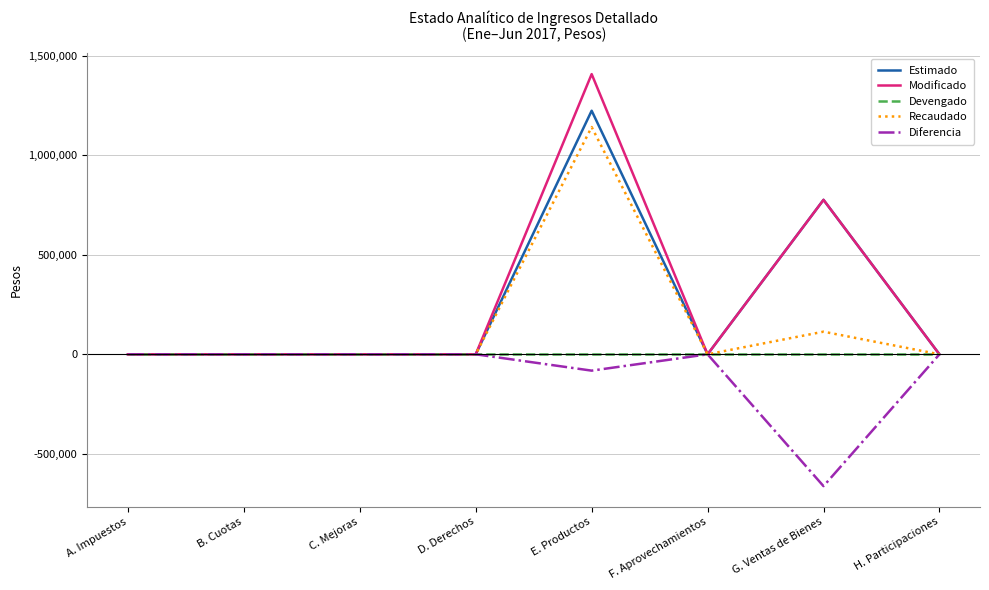

The Modificado series shows 0.0 at F. Aprovechamientos. True or false?

True